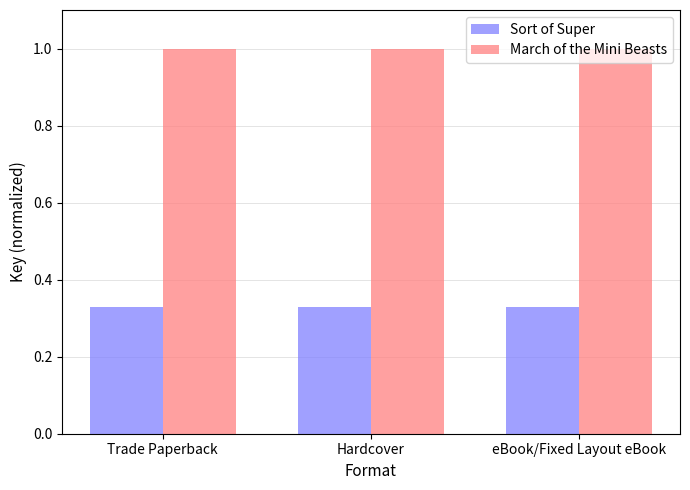

Read the March of the Mini Beasts value at Trade Paperback.

1.0